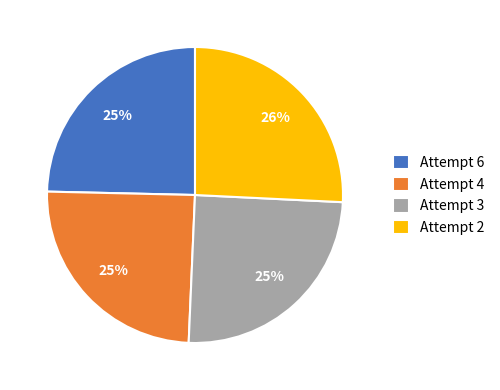

To the nearest percent, what is the combined percentage of Attempt 6 and Attempt 2?

50%